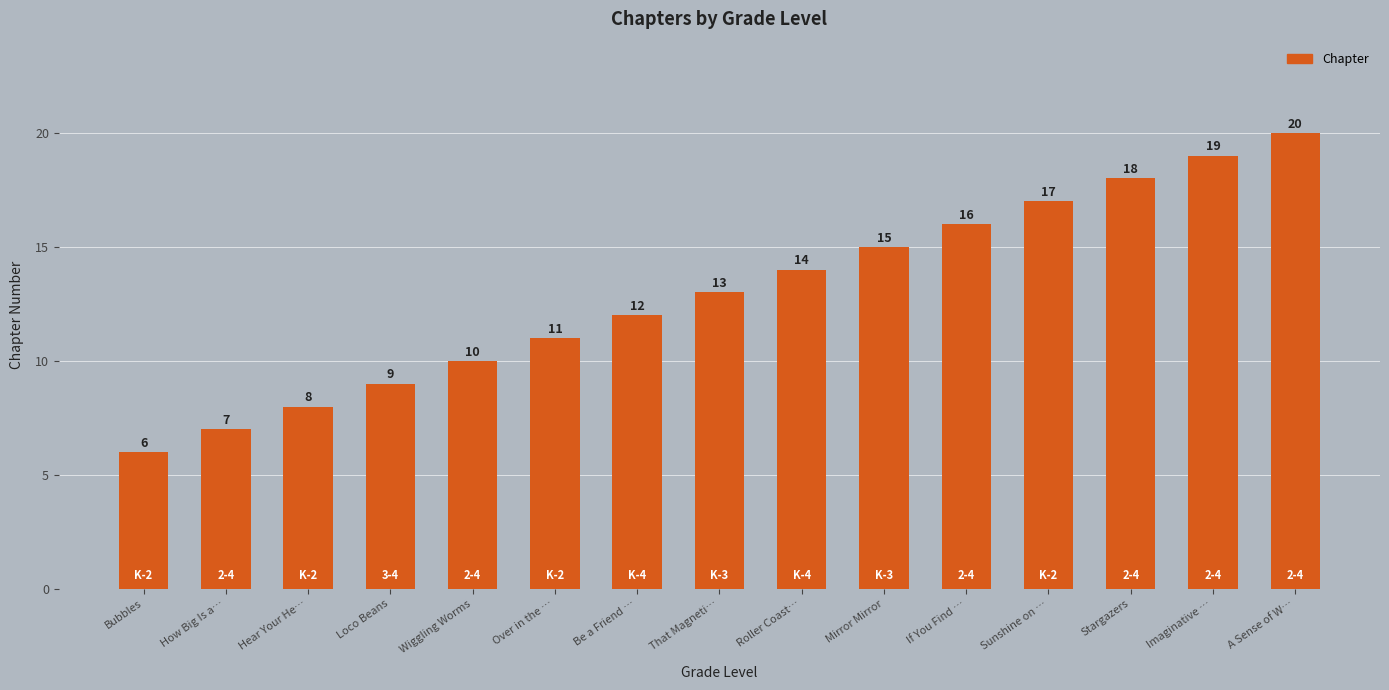

What is the maximum value shown in the chart?

20